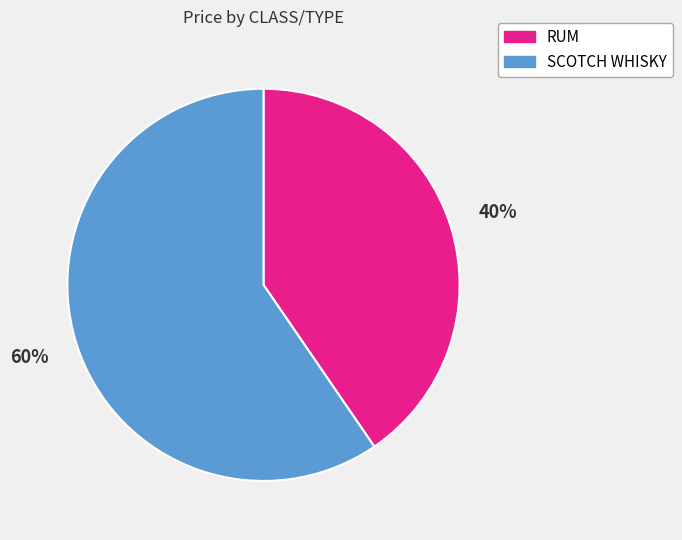

To the nearest percent, what is the average slice percentage?

50%